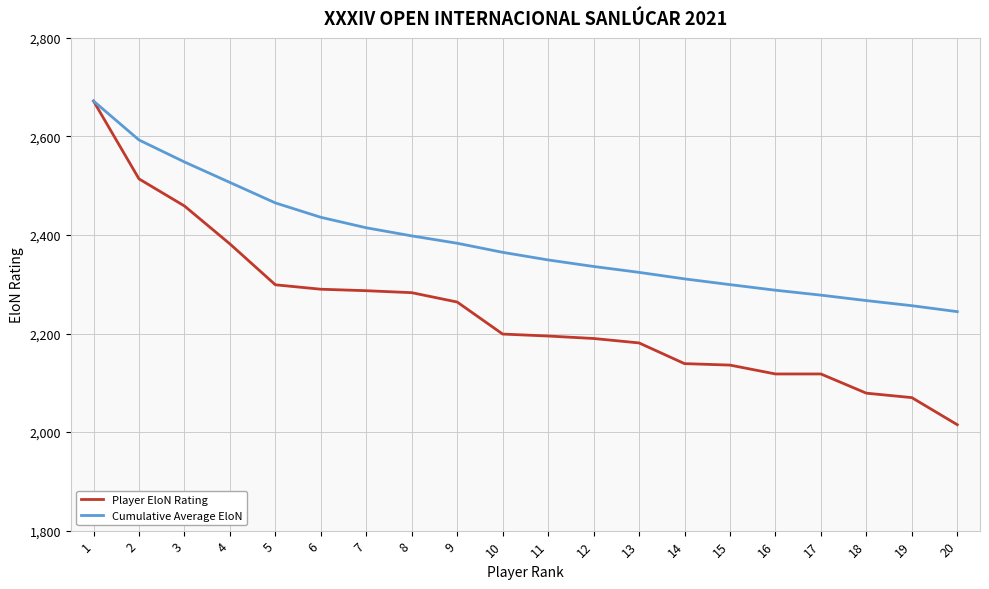

How many lines are shown in the chart?

2